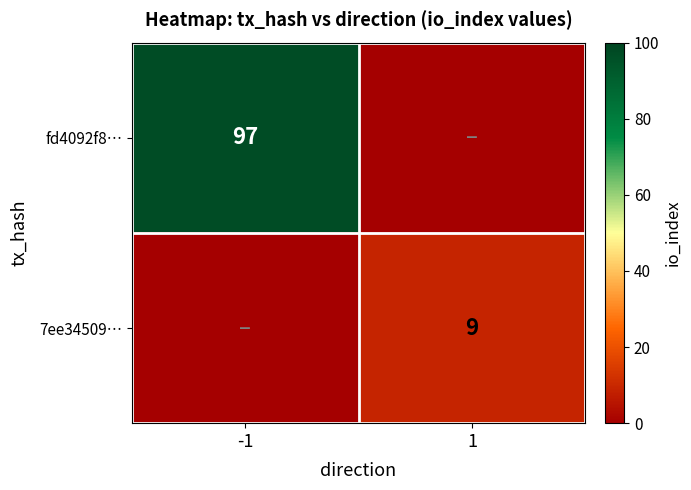

Is it true that fd4092f8… equals 34 at -1?

False